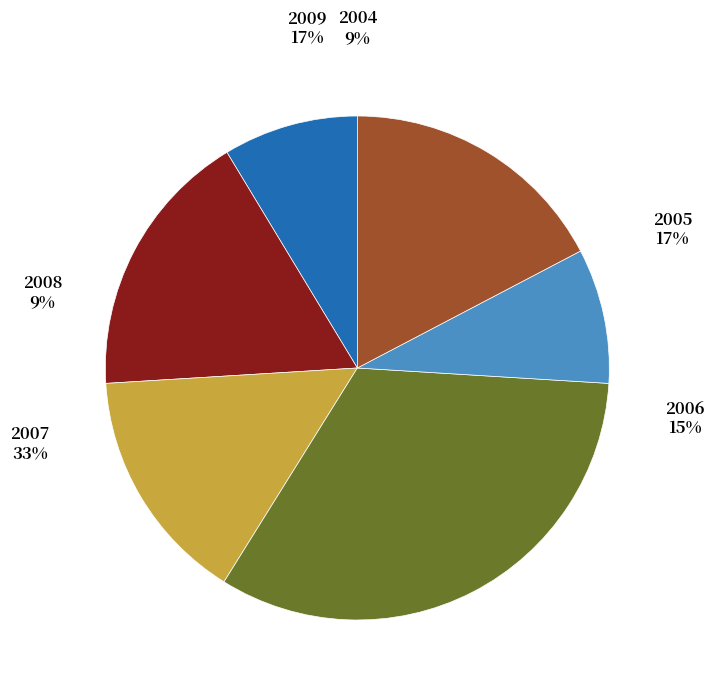

To the nearest percent, what portion does 2006 represent?

15%